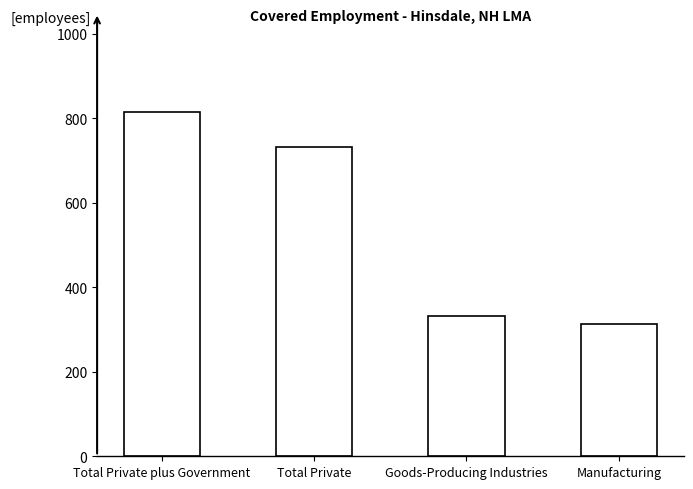

What is the value of the 2nd bar from the left?

732